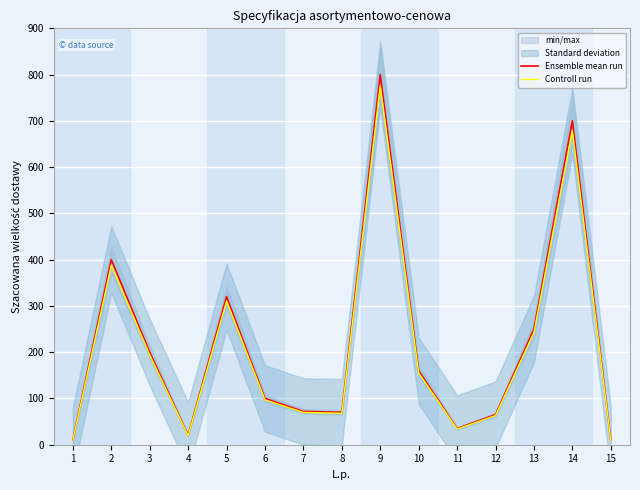

At which category does Controll run reach its first local peak?

2